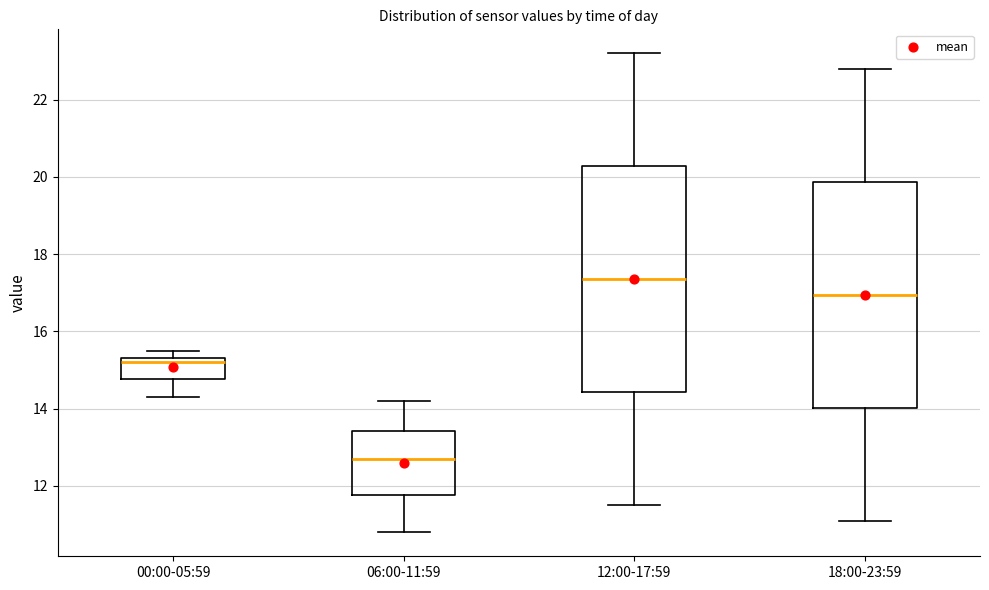

Where does the lower whisker of the box for 12:00-17:59 end on the y-axis? The values are not printed on the chart, so give them approximately, as read against the axis.

11.6